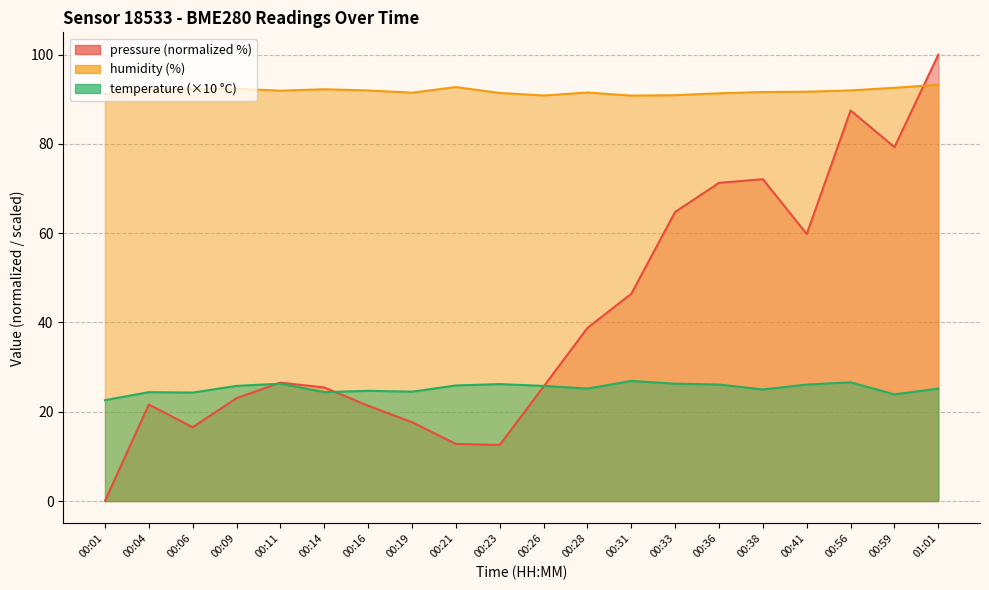

Which category has the lowest value across all series?

00:01